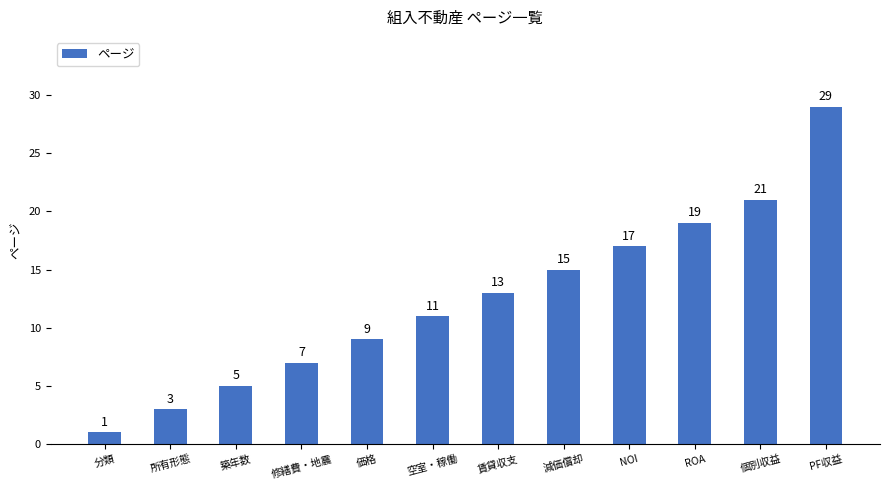

Reading left to right, what are all the values shown in this chart?

1	3	5	7	9	11	13	15	17	19	21	29